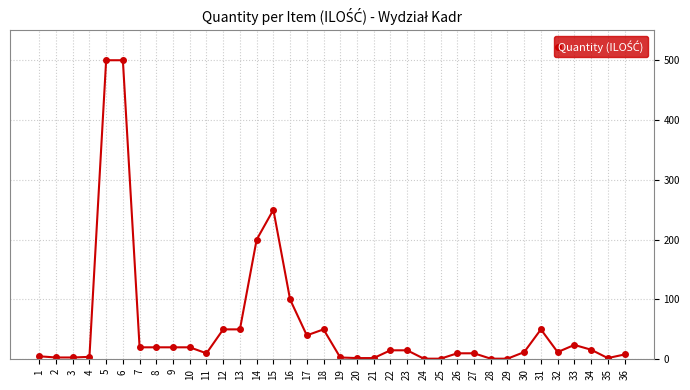

What is the average value?

56